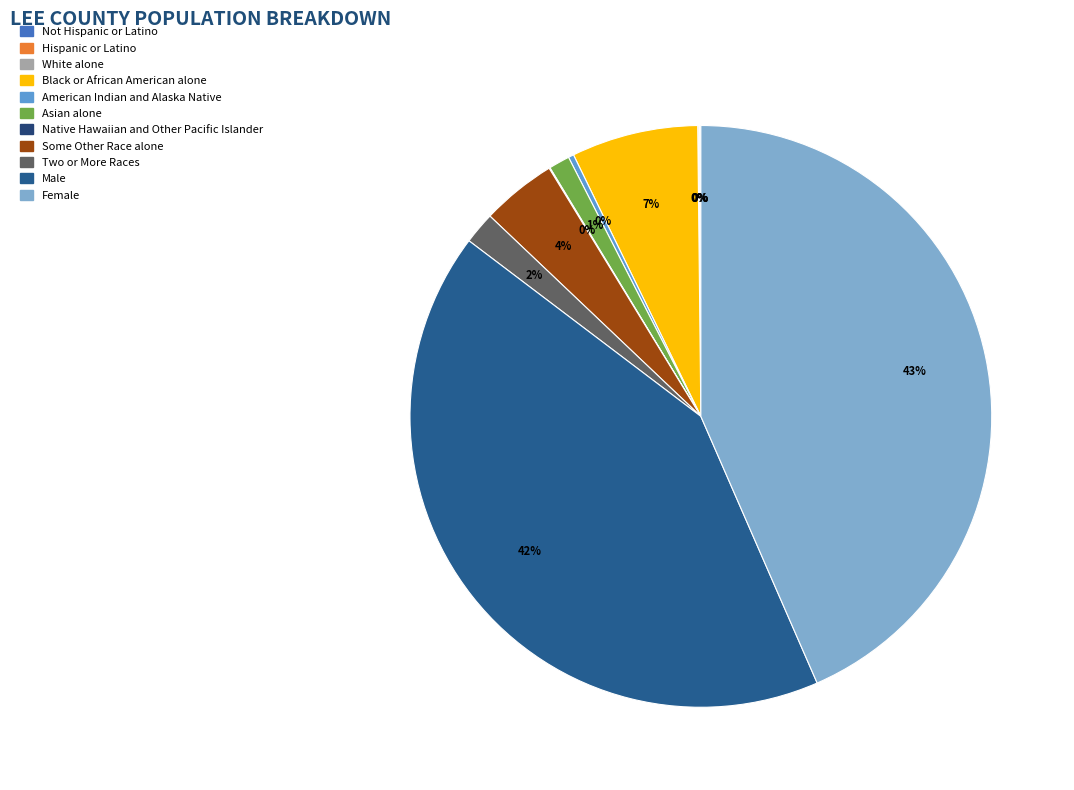

Between American Indian and Alaska Native and Hispanic or Latino, which is larger?

American Indian and Alaska Native